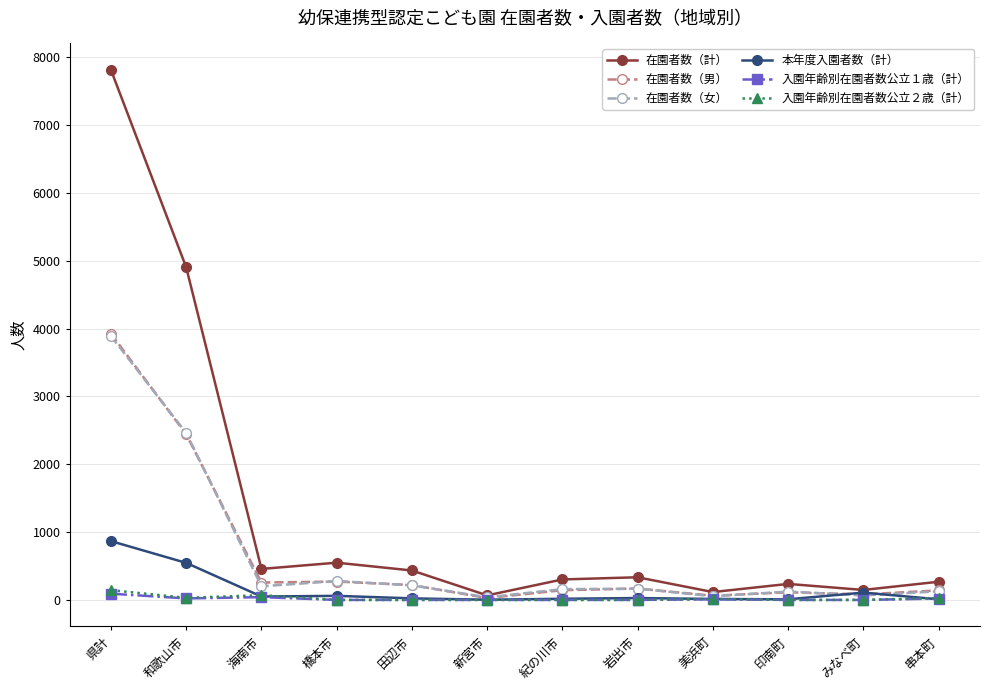

True or false: 入園年齢別在園者数公立２歳（計） has more than 0 points higher than both neighbors.

True